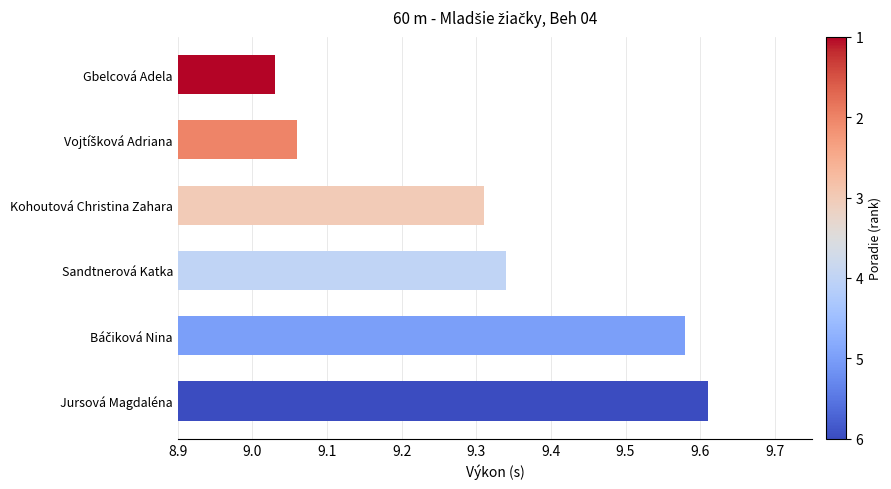

Which category has the lowest value across all series?

Gbelcová Adela